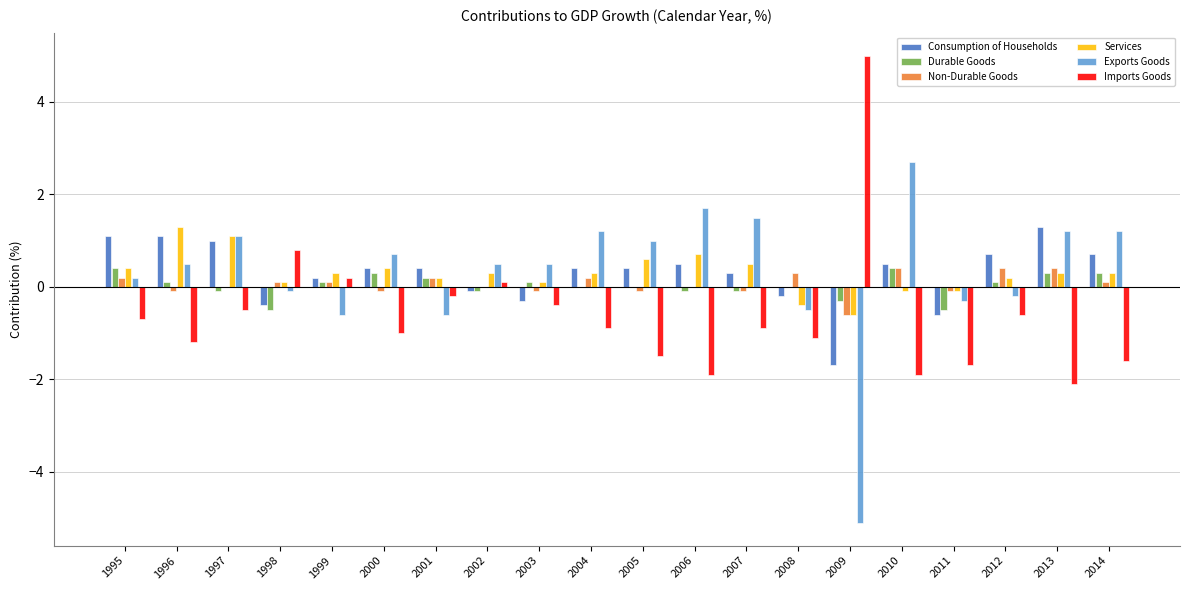

Which label corresponds to the largest value in the chart?

2009